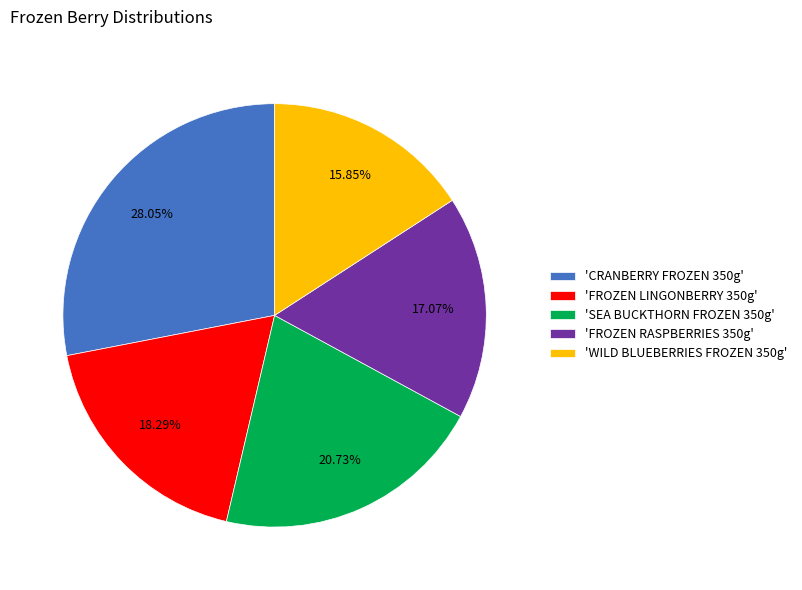

How many segments does this pie chart have?

5